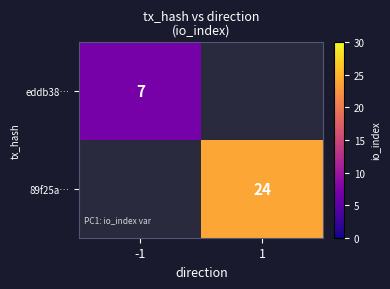

Which category has the highest value across all series?

1